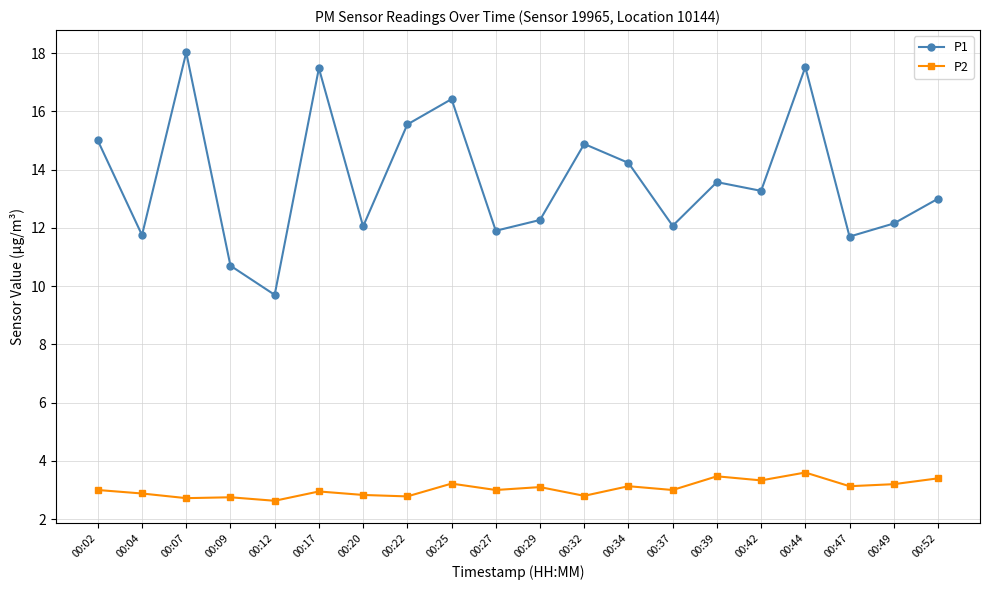

Between 00:20 and 00:29, which series saw the biggest shift?

P2